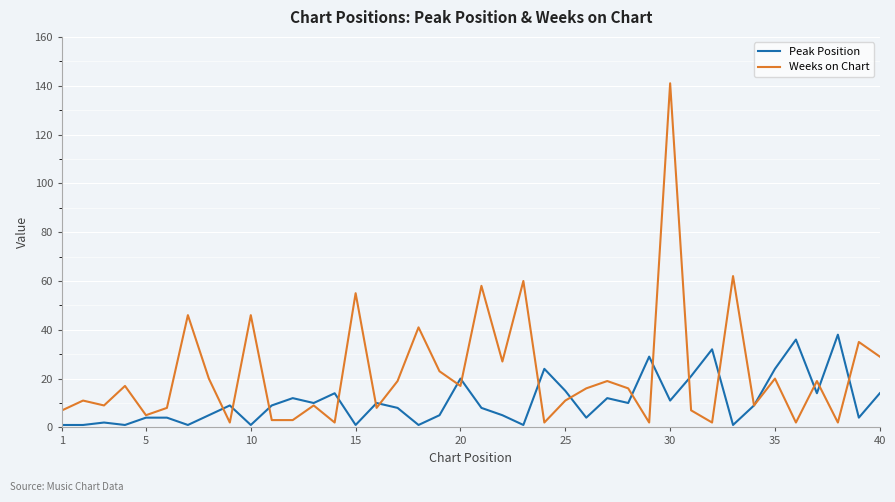

Which series has the largest total across all categories?

Weeks on Chart